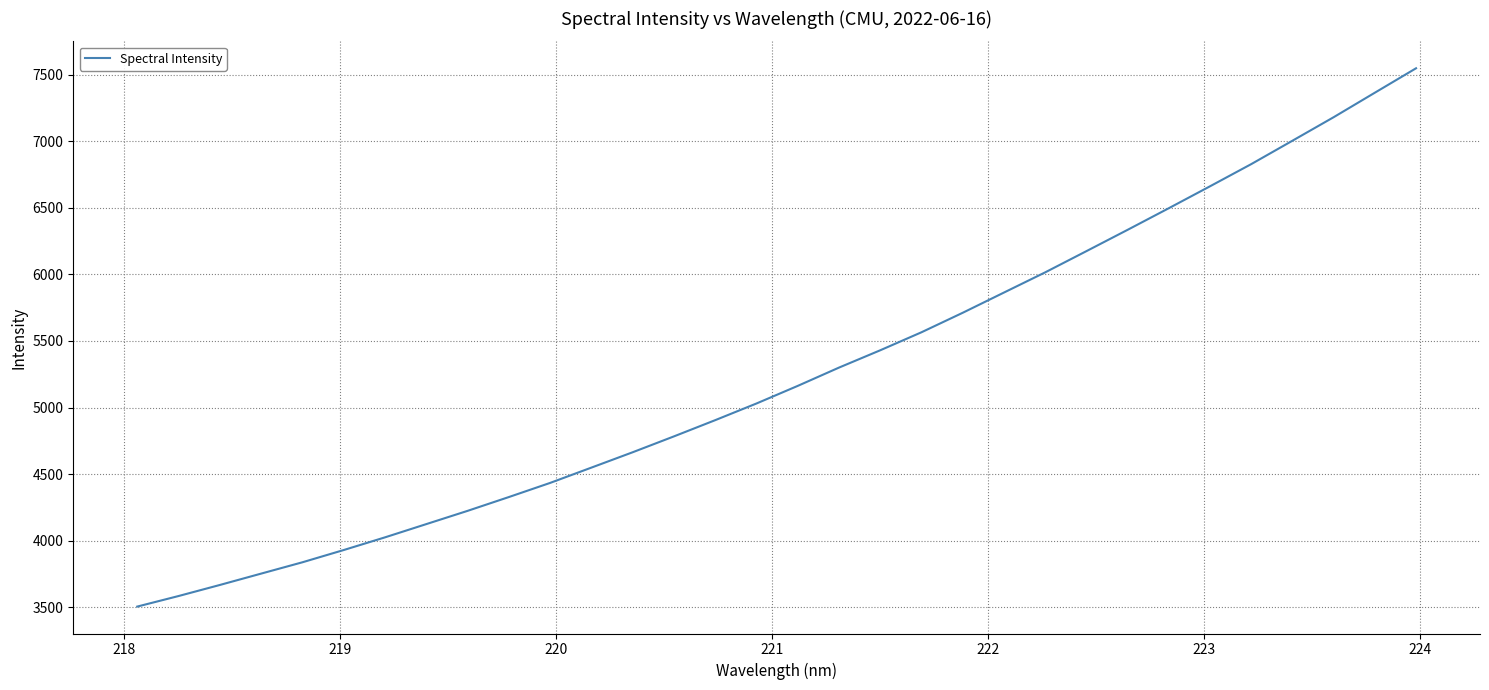

What is the minimum value shown in the chart?

3505.6